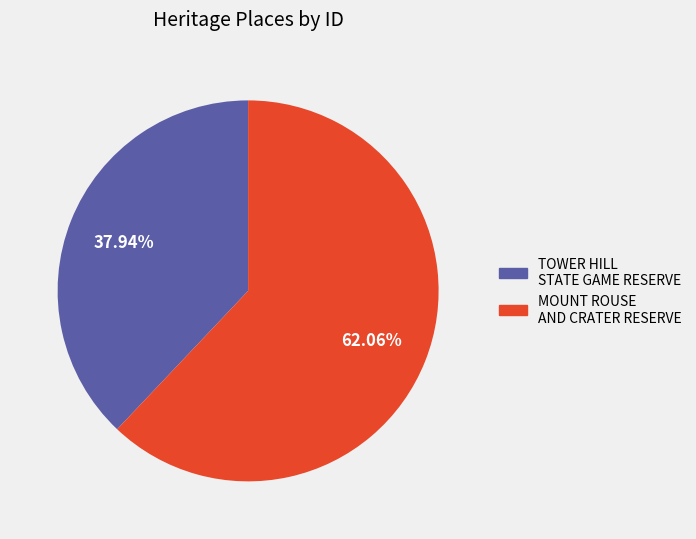

The TOWER HILL STATE GAME RESERVE slice represents 45% of the pie. True or false?

False